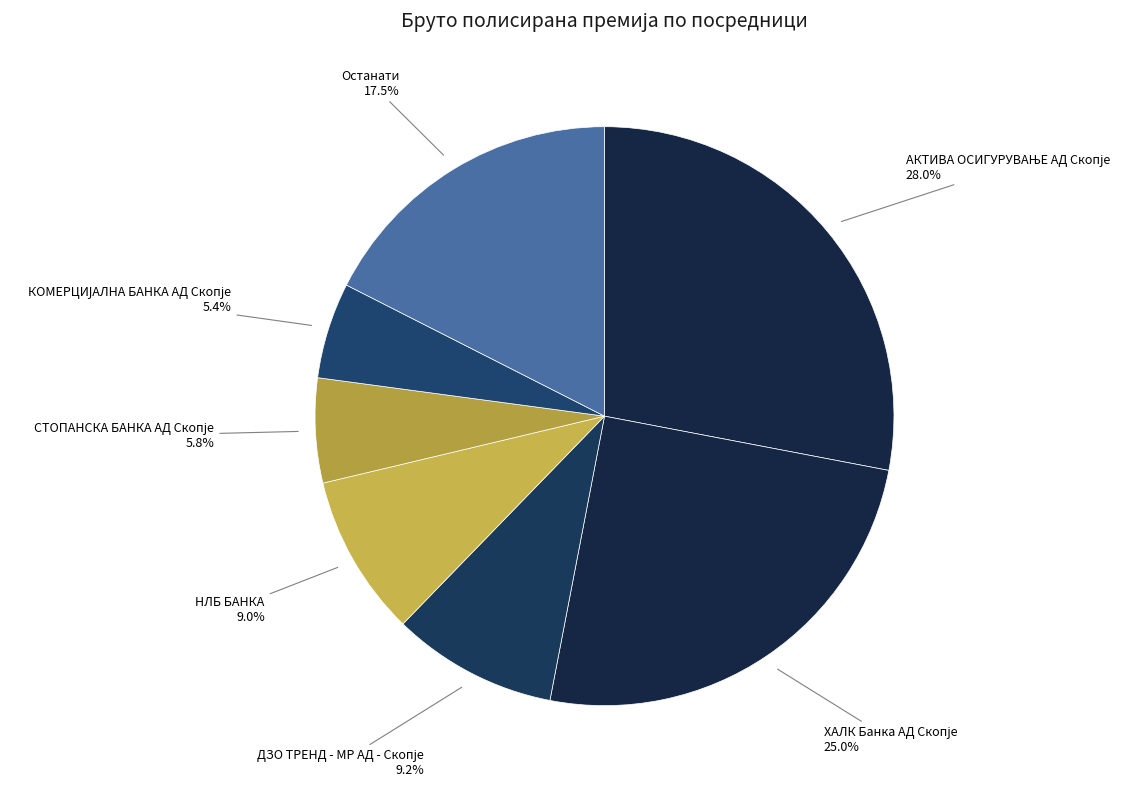

Count the number of slices in the pie.

7